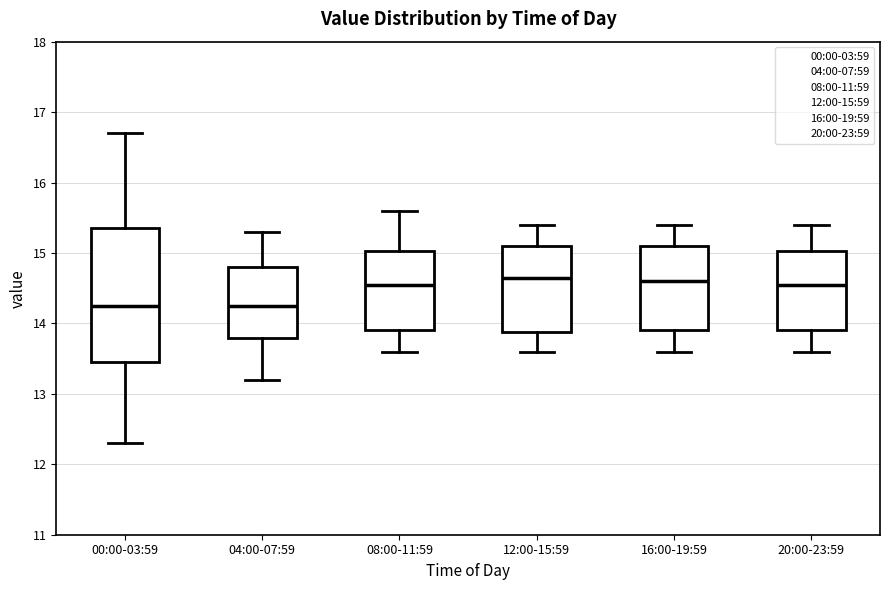

Reading left to right, transcribe this box plot: for each box, give where its median line is, the range the box spans, and where its two whiskers end, as read against the y-axis. The values are not printed on the chart, so give them approximately, as read against the axis.

00:00-03:59: median 14.3, box 13.5 to 15.4, whiskers 12.3 to 16.7
04:00-07:59: median 14.3, box 13.8 to 14.8, whiskers 13.2 to 15.3
08:00-11:59: median 14.6, box 13.9 to 15.0, whiskers 13.6 to 15.6
12:00-15:59: median 14.7, box 13.9 to 15.1, whiskers 13.6 to 15.4
16:00-19:59: median 14.6, box 13.9 to 15.1, whiskers 13.6 to 15.4
20:00-23:59: median 14.6, box 13.9 to 15.0, whiskers 13.6 to 15.4